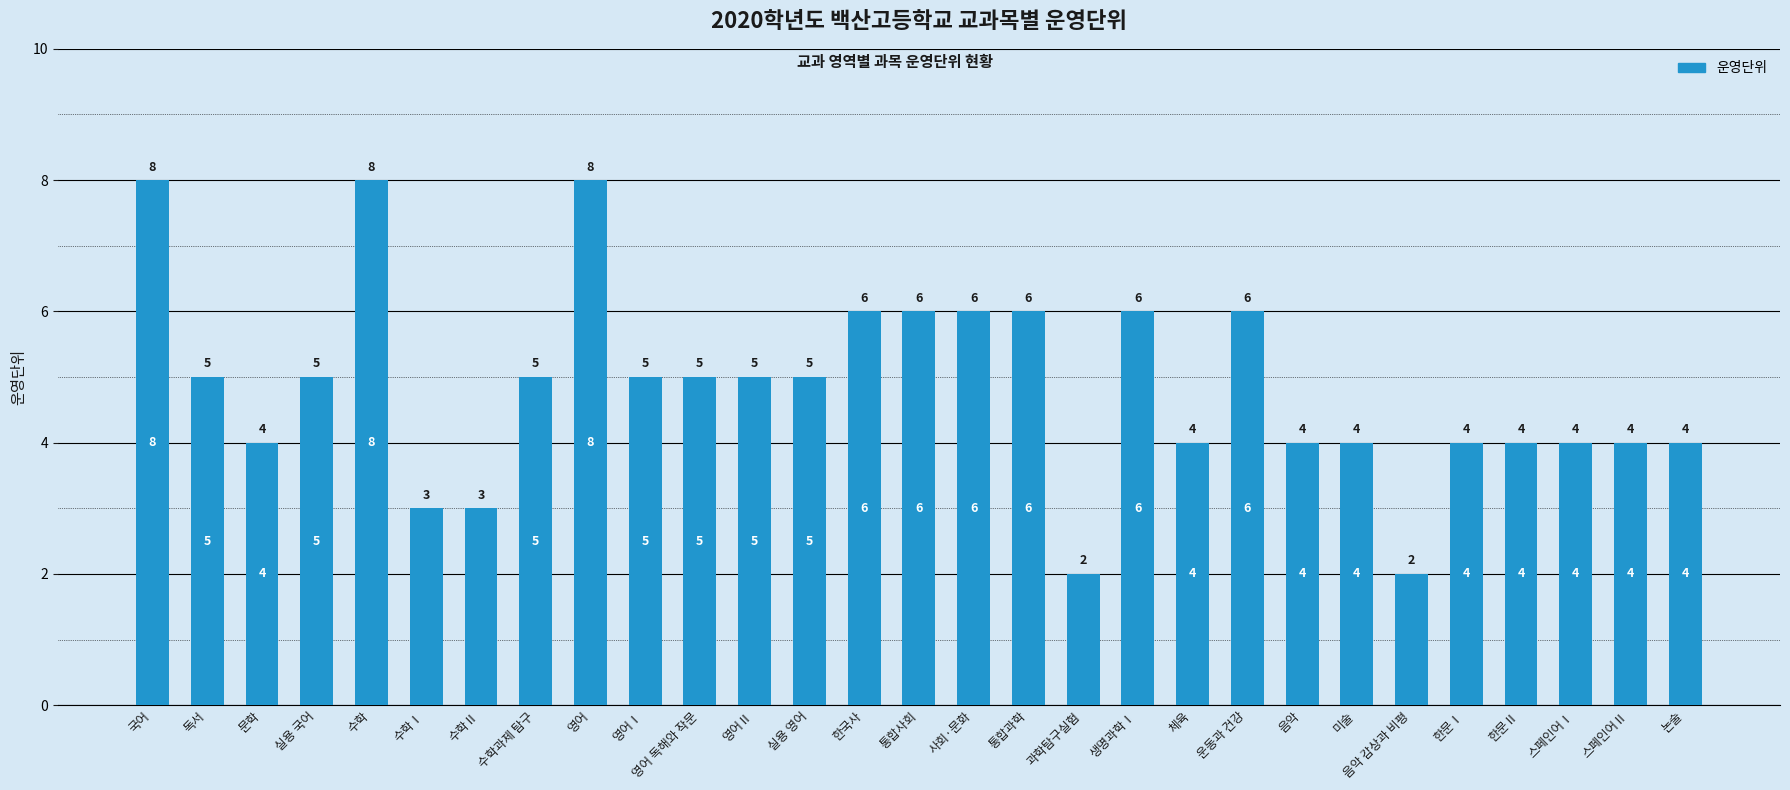

What is the smallest value displayed?

2